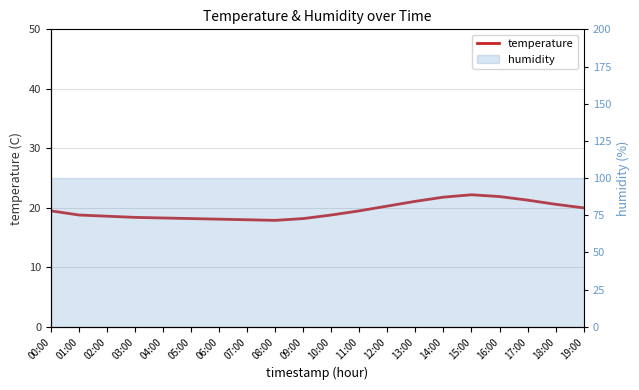

Does the chart have visible grid lines?

Yes